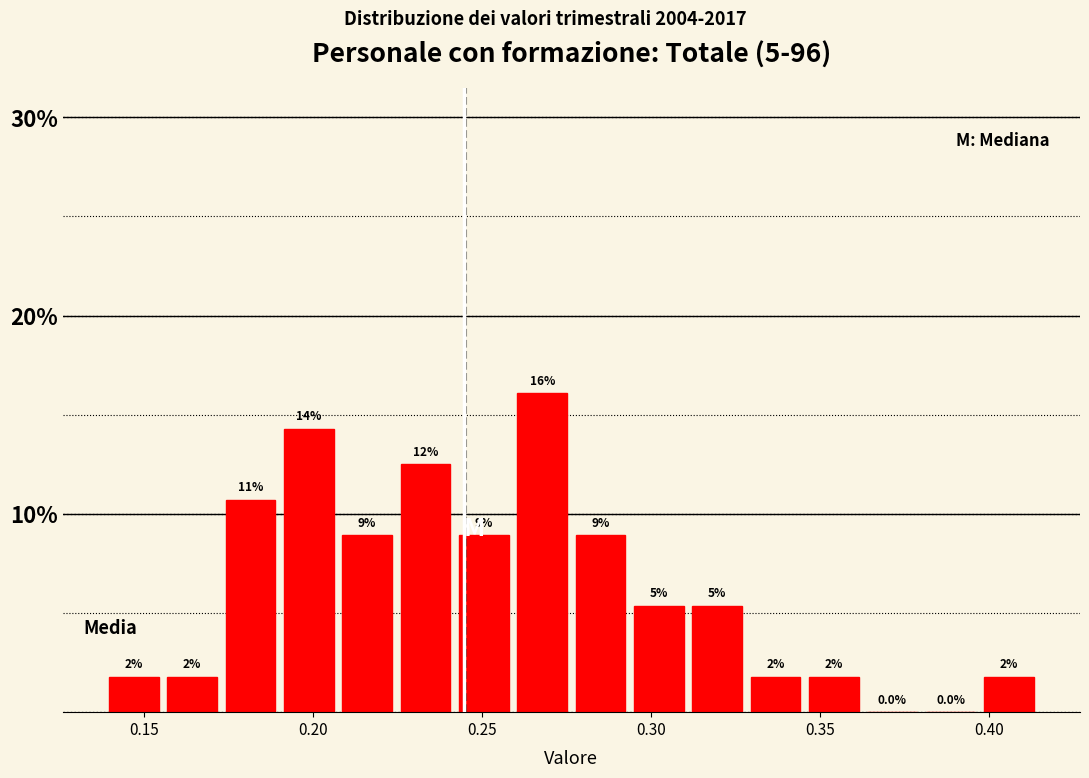

Read against the x-axis, roughly where is the centre of the tallest bar?

0.270